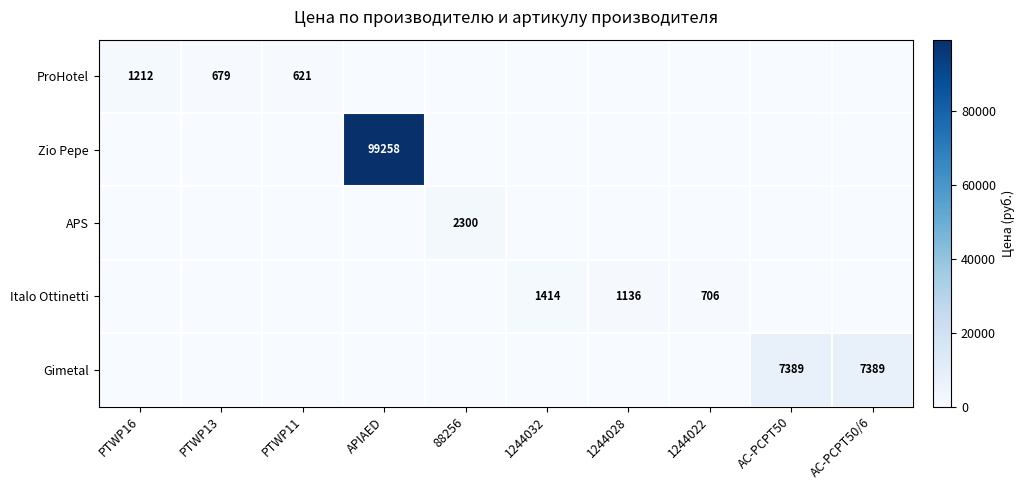

How many distinct data groups are displayed?

5